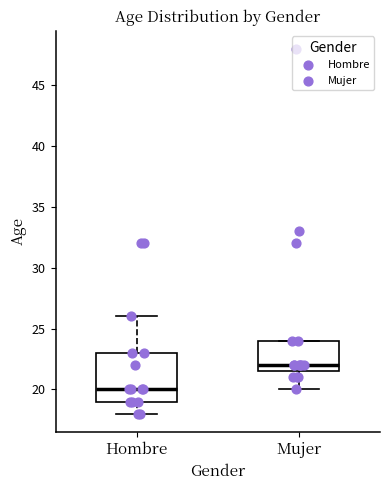

Reading left to right, read every box against the y-axis: the position of its median line, the range the box covers, and the ends of its whiskers. The values are not printed on the chart, so give them approximately, as read against the axis.

Hombre: median 20.0, box 19.0 to 23.0, whiskers 18.0 to 26.0
Mujer: median 22.0, box 21.5 to 24.0, whiskers 20.0 to 24.0